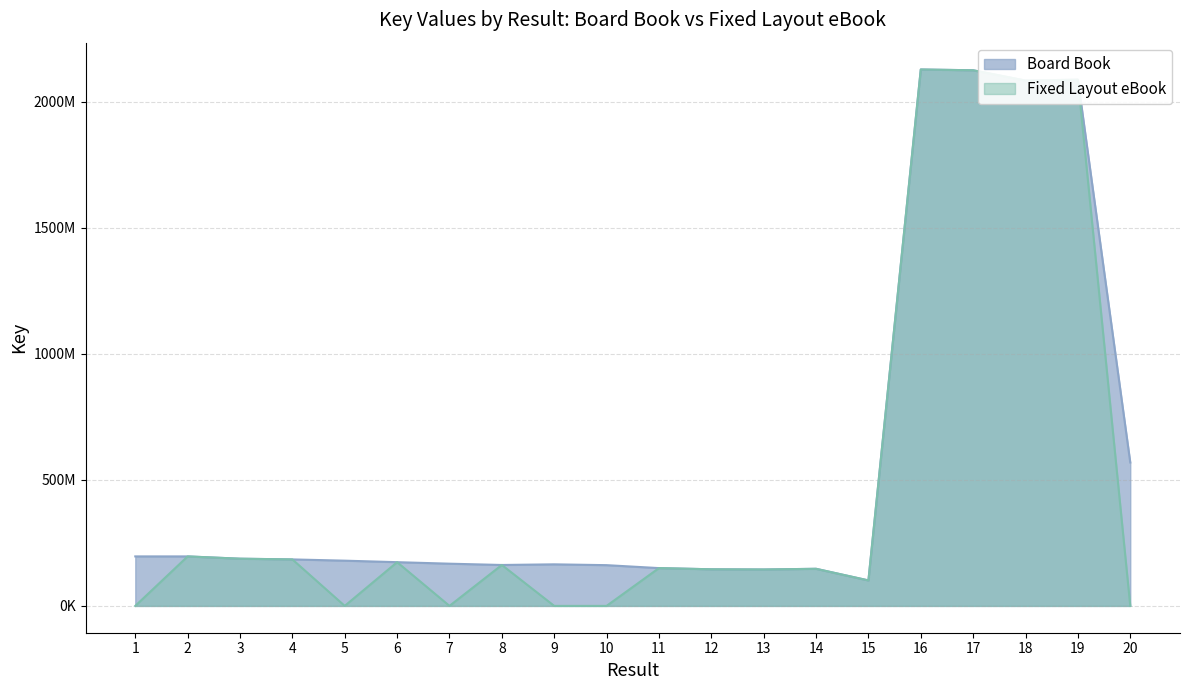

What is the difference between the Board Book values at 4 and 18?

1900310186